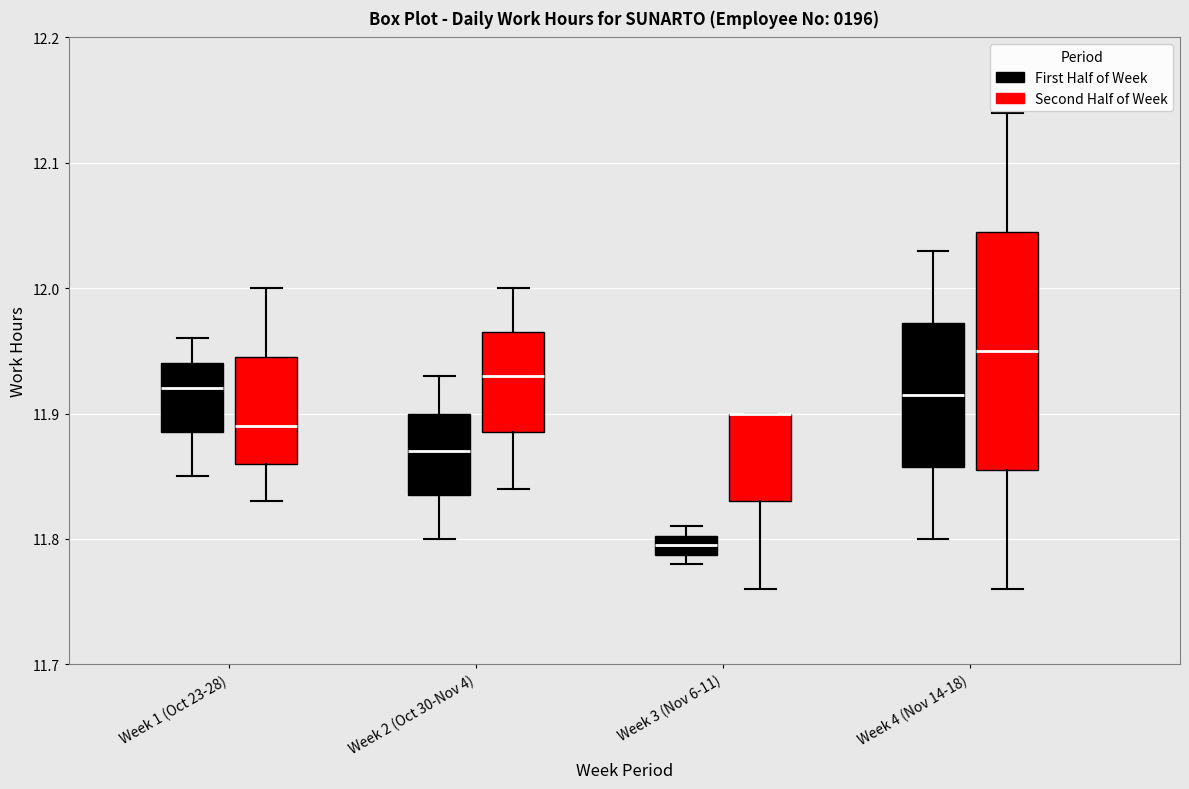

Reading left to right, transcribe this box plot: for each box, give where its median line is, the range the box spans, and where its two whiskers end, as read against the y-axis. The values are not printed on the chart, so give them approximately, as read against the axis.

Week 1 (Oct 23-28) (First Half of Week): median 11.92, box 11.89 to 11.94, whiskers 11.85 to 11.96
Week 1 (Oct 23-28) (Second Half of Week): median 11.89, box 11.86 to 11.95, whiskers 11.83 to 12.00
Week 2 (Oct 30-Nov 4) (First Half of Week): median 11.87, box 11.84 to 11.90, whiskers 11.80 to 11.93
Week 2 (Oct 30-Nov 4) (Second Half of Week): median 11.93, box 11.89 to 11.97, whiskers 11.84 to 12.00
Week 3 (Nov 6-11) (First Half of Week): median 11.80 (inside the box), box 11.79 to 11.80, whiskers 11.78 to 11.81
Week 3 (Nov 6-11) (Second Half of Week): median 11.90 (drawn on the box's upper edge), box 11.83 to 11.90, whiskers 11.76 to 11.90
Week 4 (Nov 14-18) (First Half of Week): median 11.92, box 11.86 to 11.97, whiskers 11.80 to 12.03
Week 4 (Nov 14-18) (Second Half of Week): median 11.95, box 11.86 to 12.05, whiskers 11.76 to 12.14